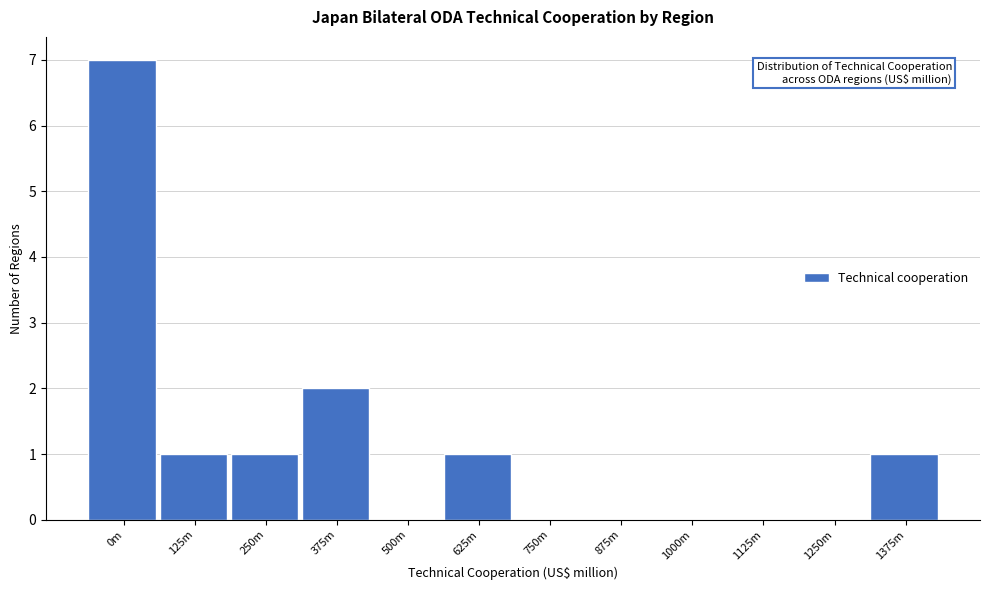

Reading left to right, list all the values displayed in this chart.

0m=7	125m=1	250m=1	375m=2	500m=0	625m=1	750m=0	875m=0	1000m=0	1125m=0	1250m=0	1375m=1